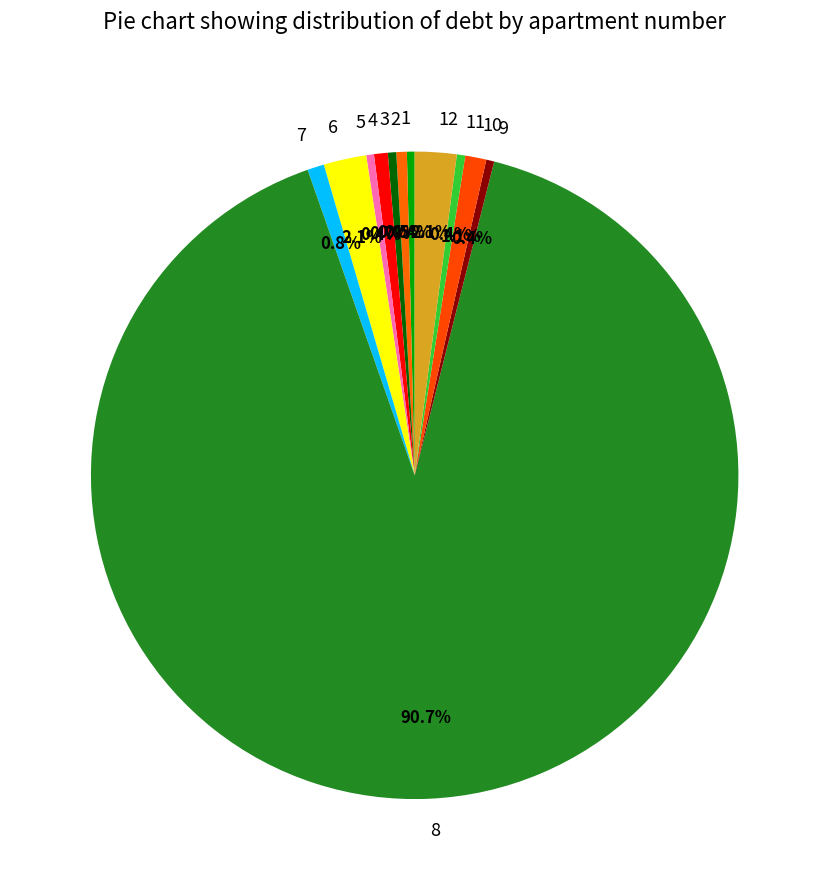

To the nearest percent, what portion does 12 represent?

2%